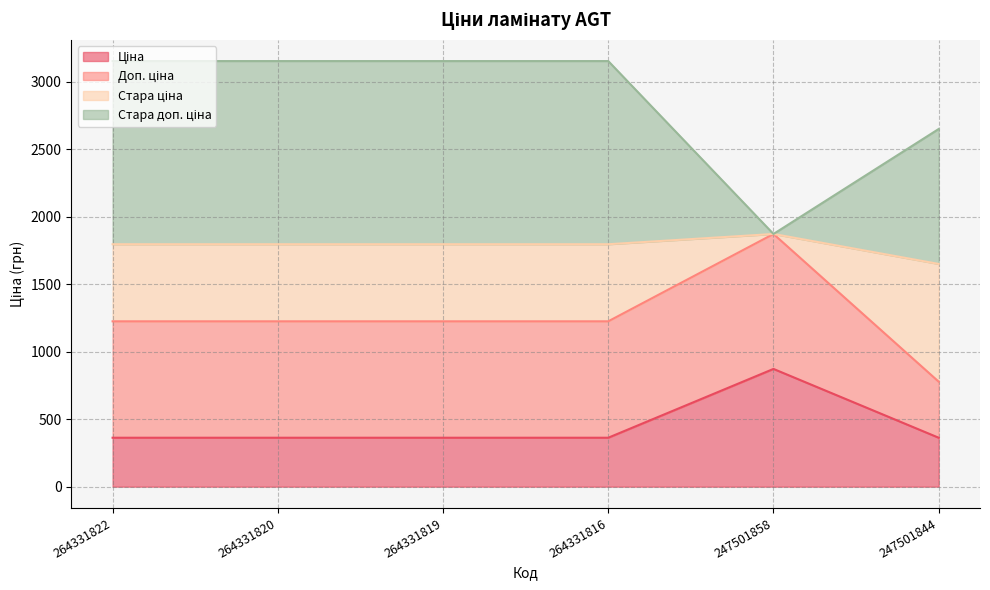

What is the difference between the maximum and minimum values in the Ціна series?

509.5